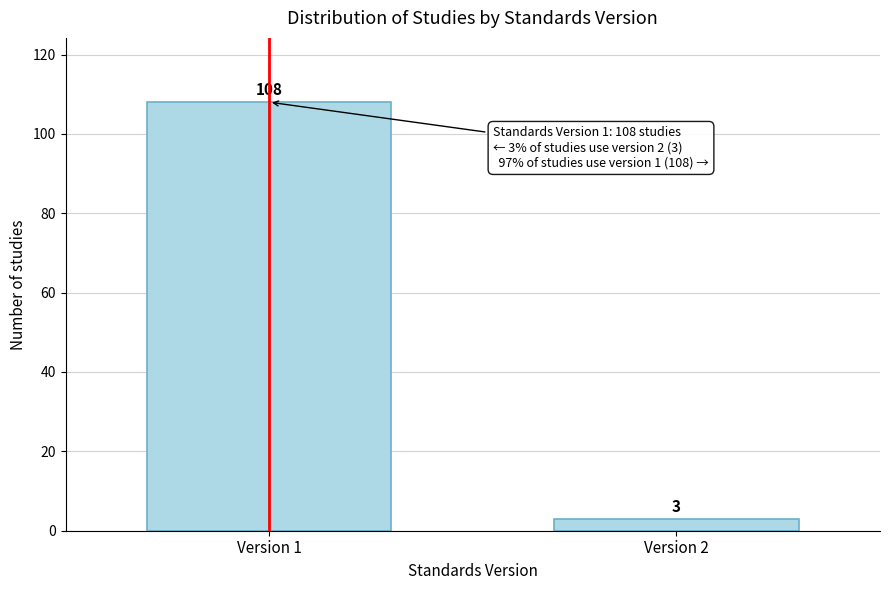

Reading right to left, extract all data points from this chart.

Version 2=3	Version 1=108